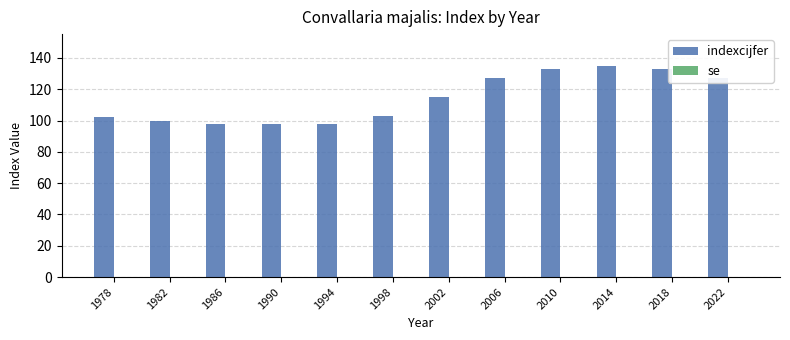

Does the chart contain any negative values?

No